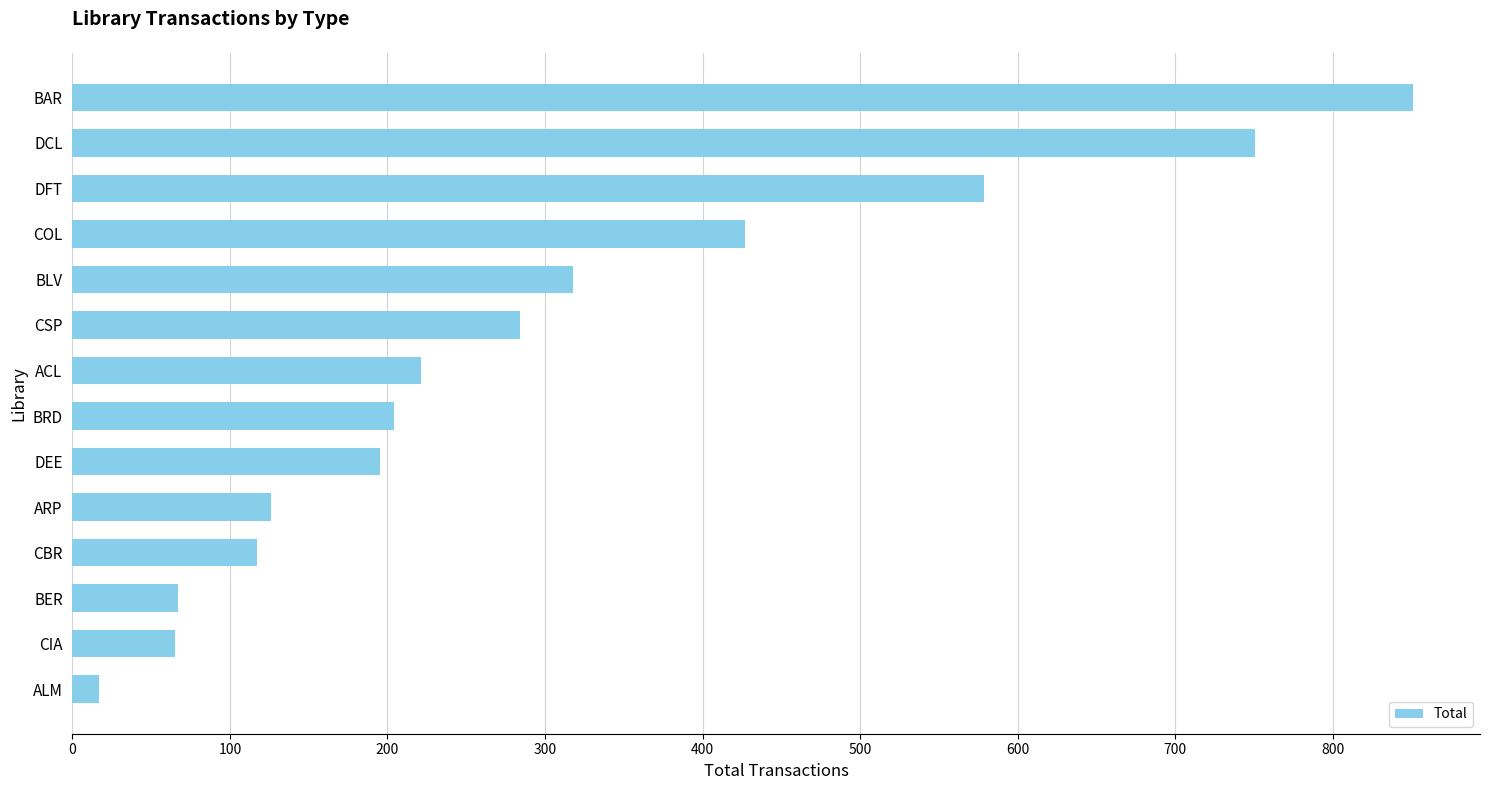

What is the label of the 5th bar from the top?

BLV